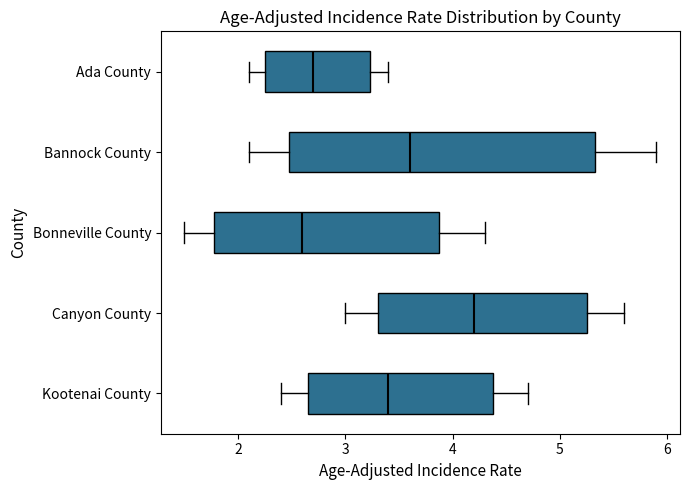

Where does the left whisker of the box for Ada County end on the x-axis? The values are not printed on the chart, so give them approximately, as read against the axis.

2.1